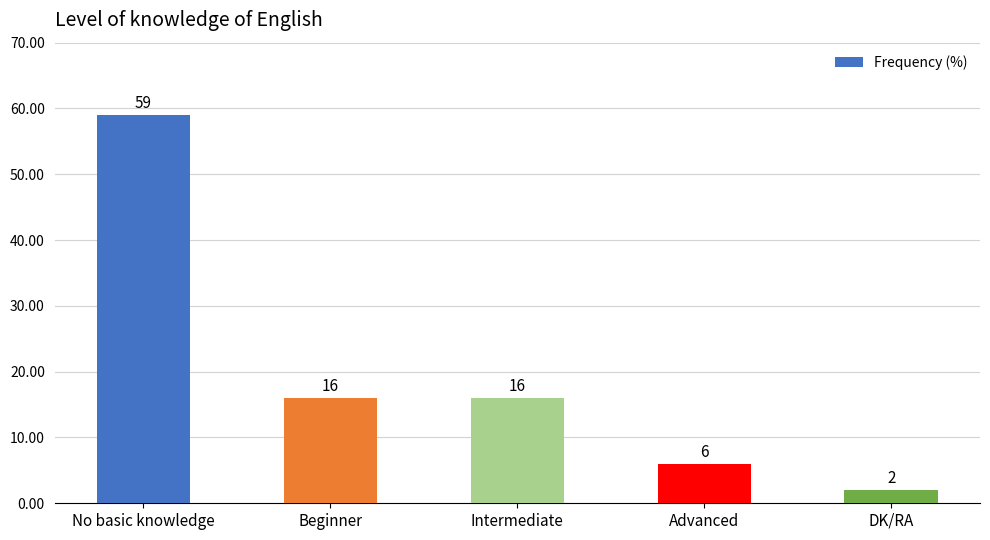

How many categories are shown in the chart?

5